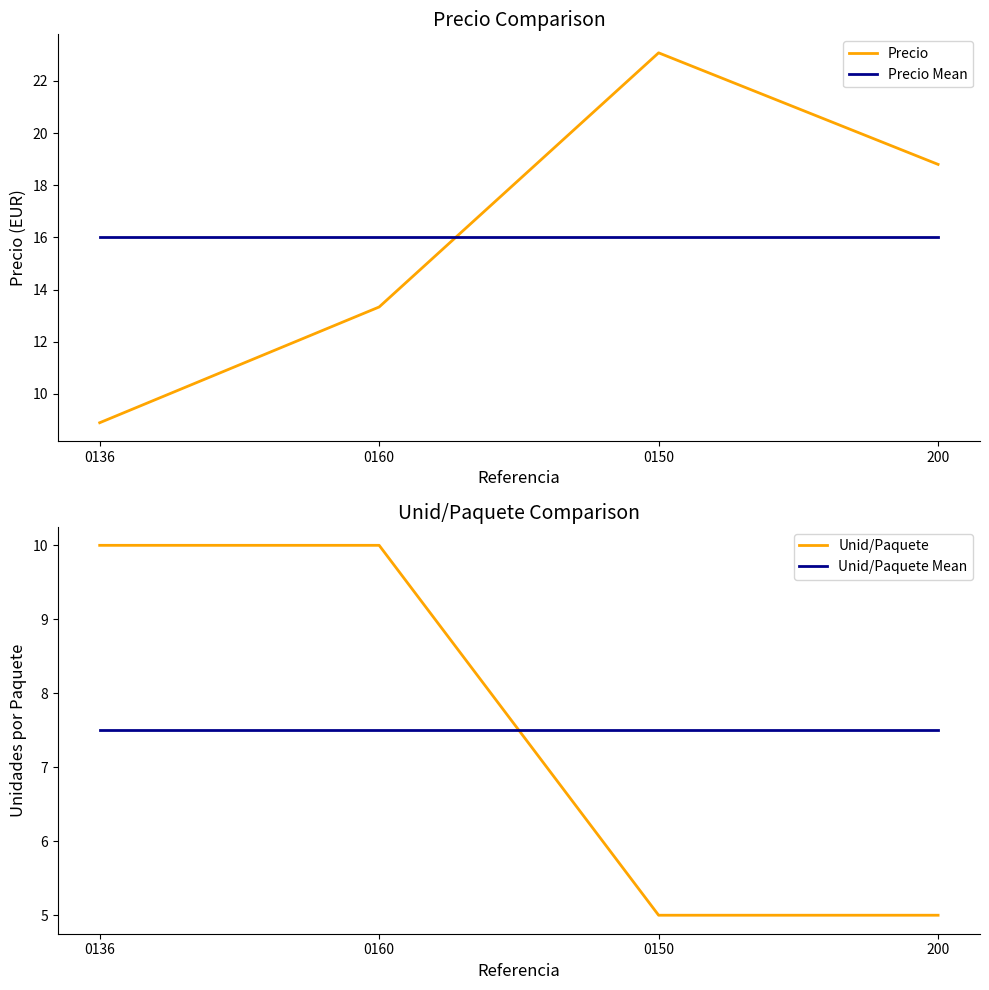

Reading right to left, transcribe all the data shown in this chart.

Precio: 18.8	23.1	13.3	8.9
Precio Mean: 16.0	16.0	16.0	16.0
Unid/Paquete: 5.0	5.0	10.0	10.0
Unid/Paquete Mean: 7.5	7.5	7.5	7.5